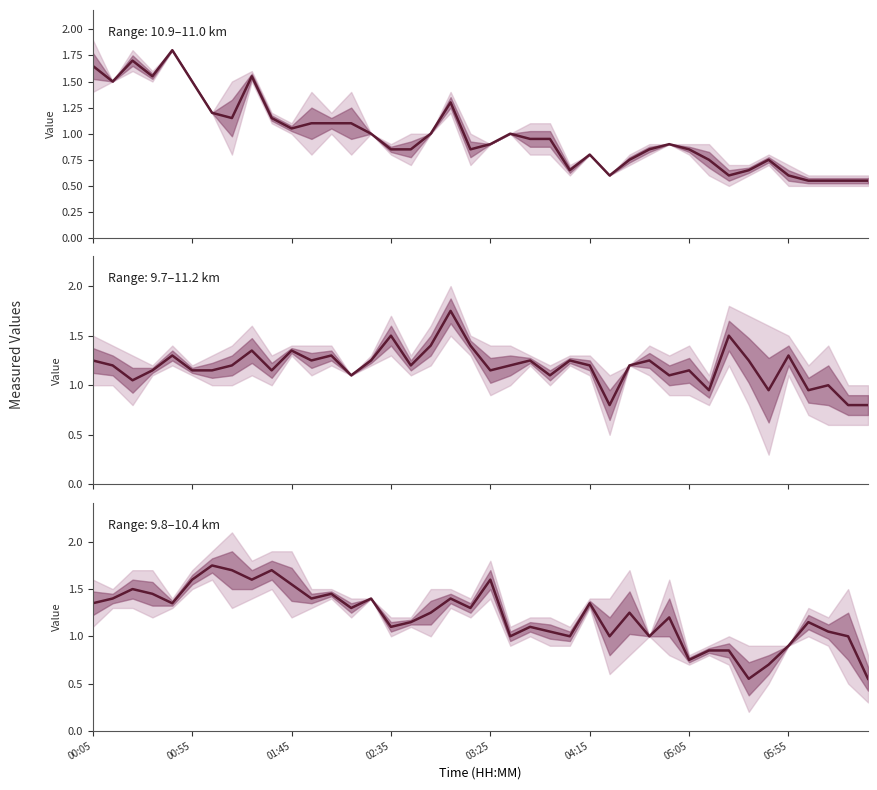

How many lines are shown in the chart?

1